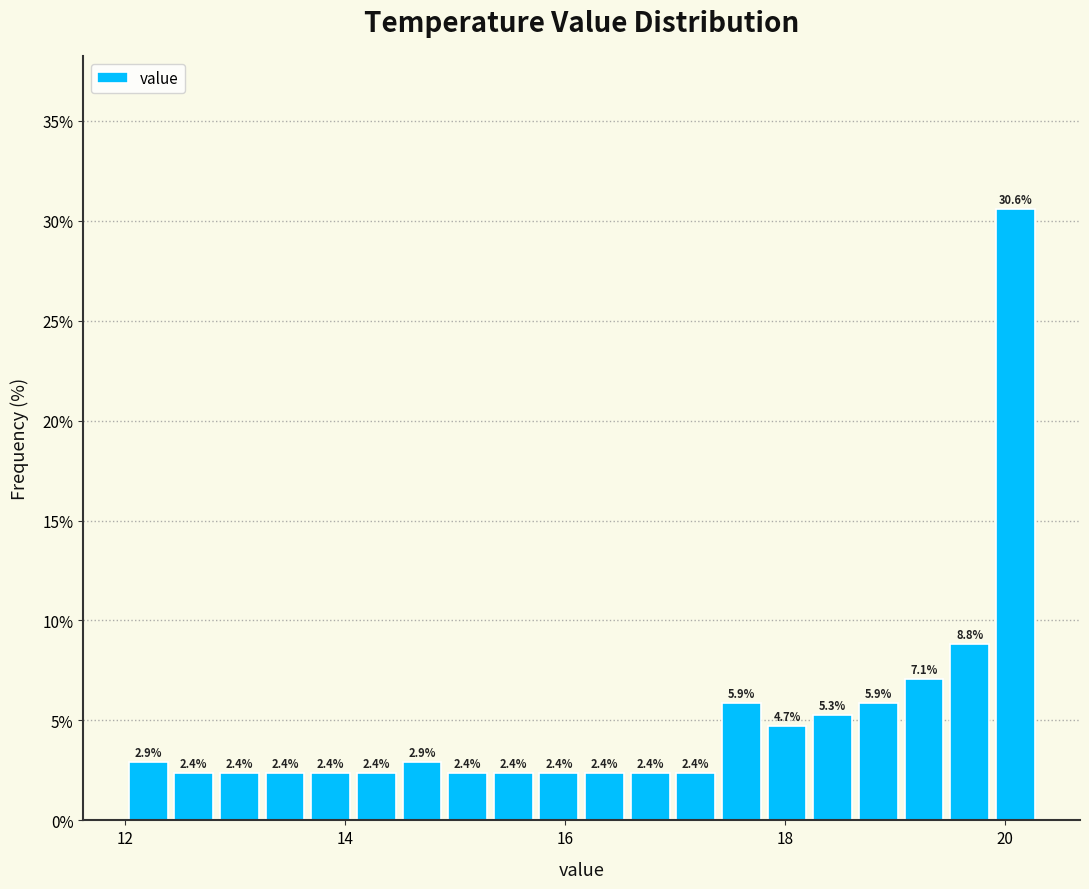

Around what value on the x-axis is the tallest bar? Give the approximate position of its centre, as read against the axis.

20.0